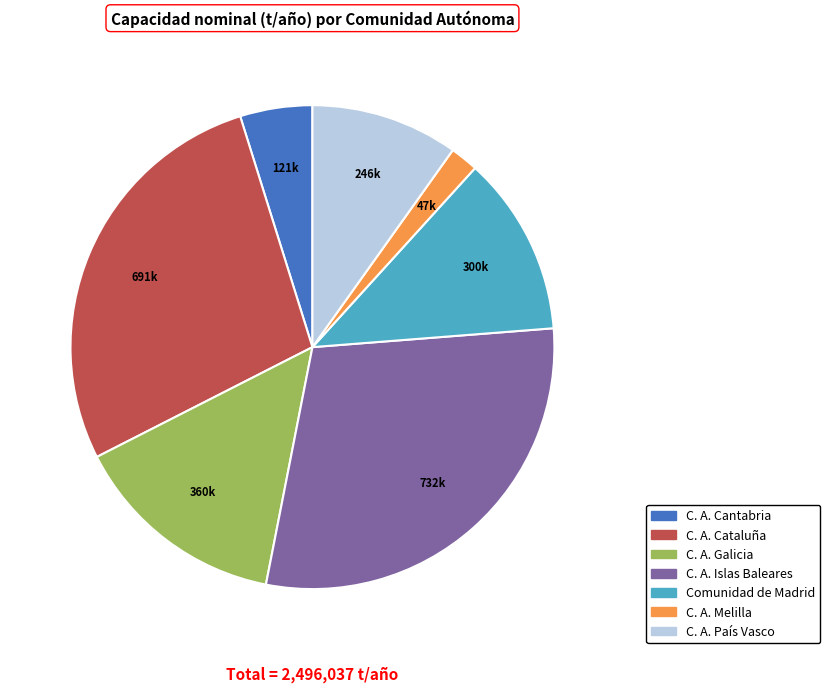

Which slice is the smallest?

C. A. Melilla